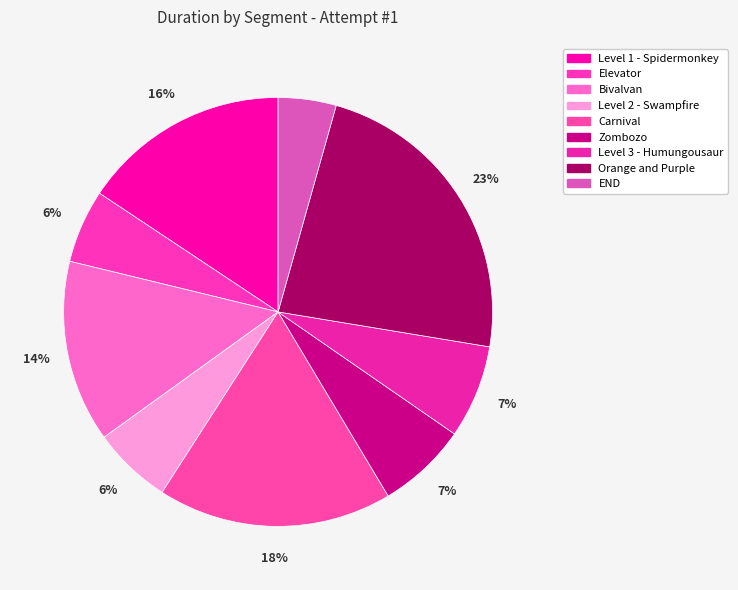

Does any single category account for the majority?

No